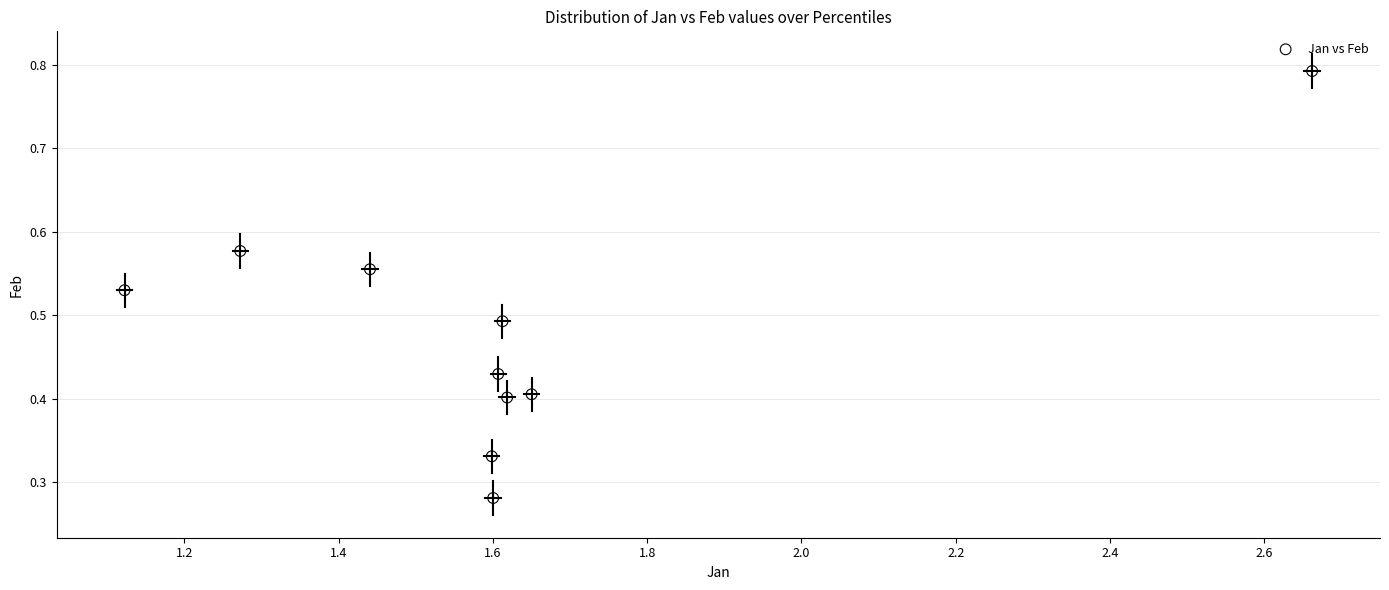

What is the range of X values (max minus min)?

1.5